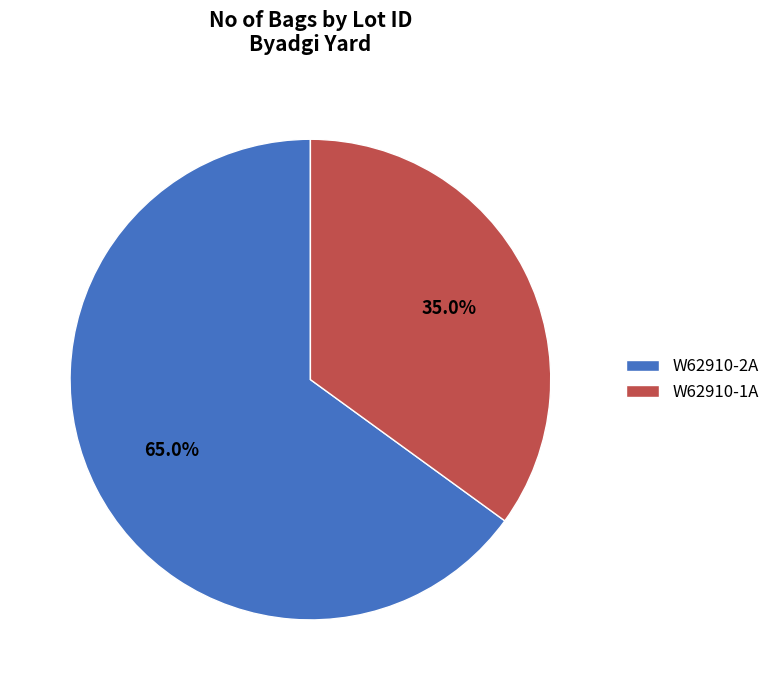

What is the largest slice in the pie chart?

W62910-2A